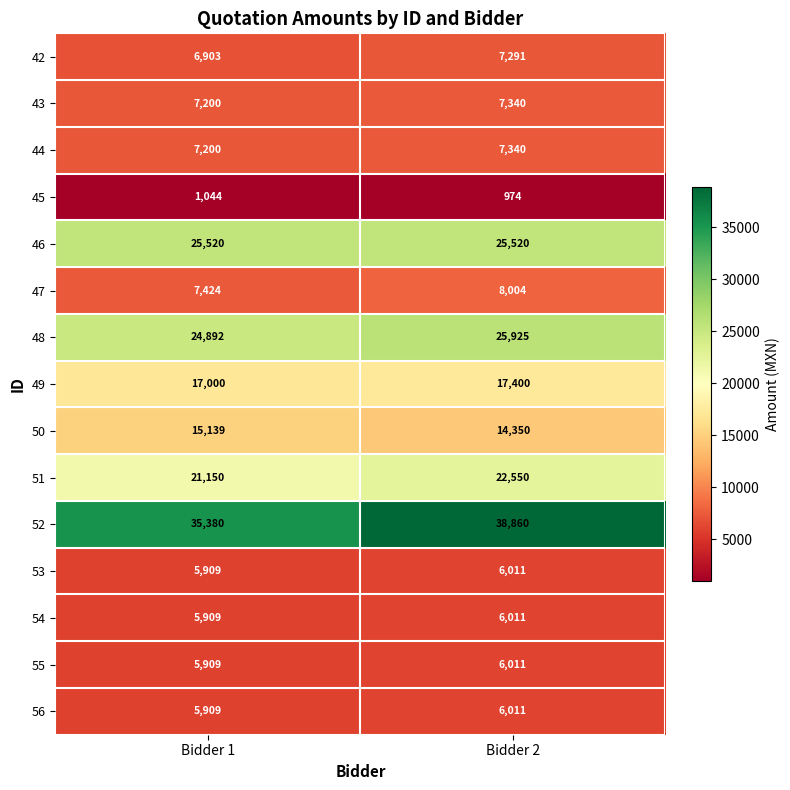

At which label does 53 reach its minimum?

Bidder 1